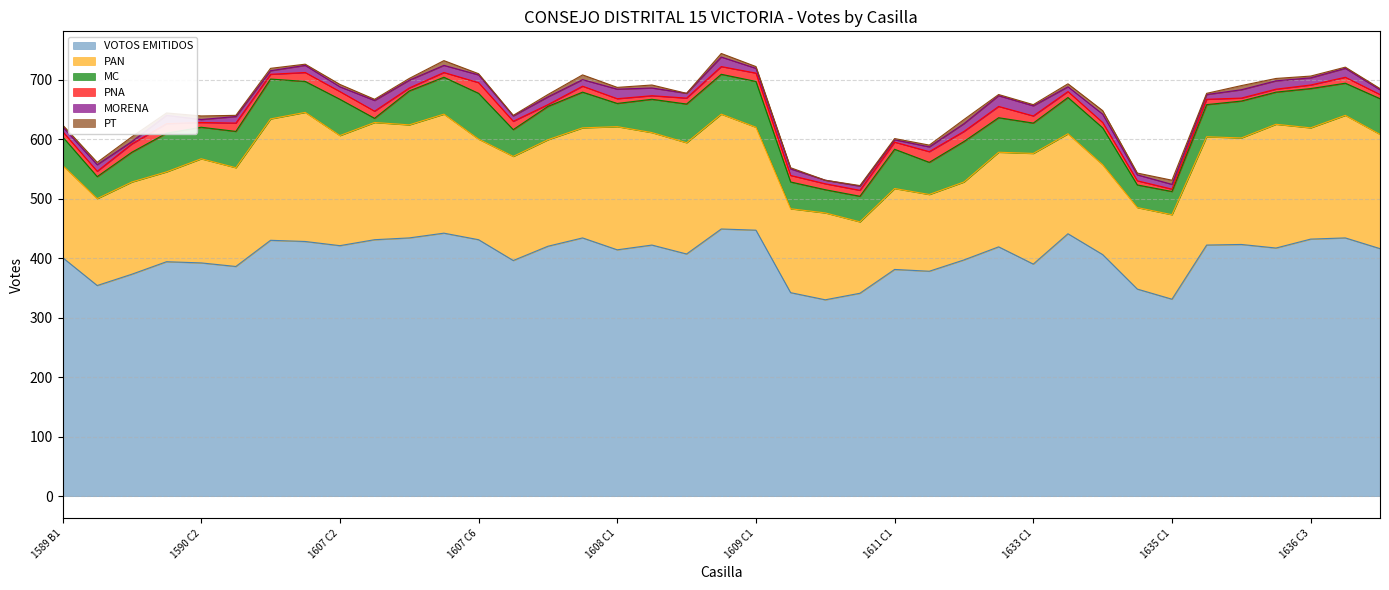

Is the value of PT at 1635 C1 greater than the value of VOTOS EMITIDOS at 1635 C1?

No